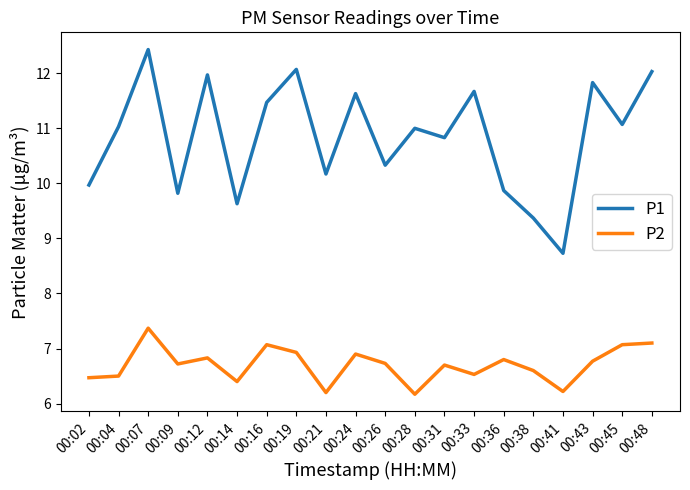

Where is P1 nearest to the value 10?

00:02